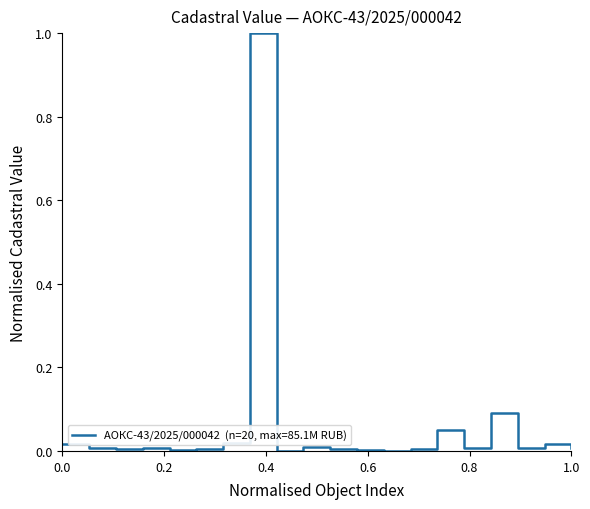

What is the difference between the maximum and minimum values?

1.0